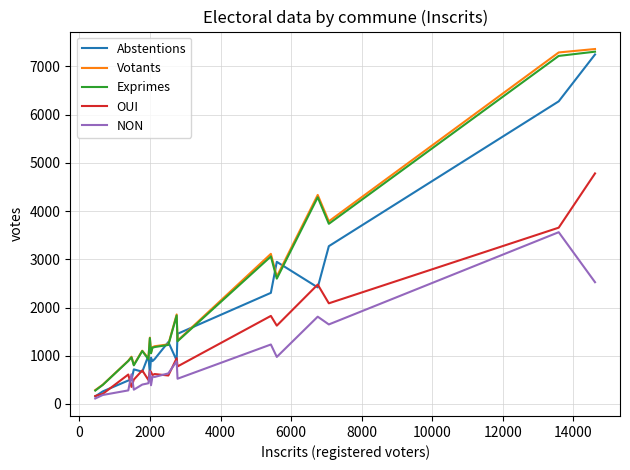

Which series has the widest spread of values?

Abstentions